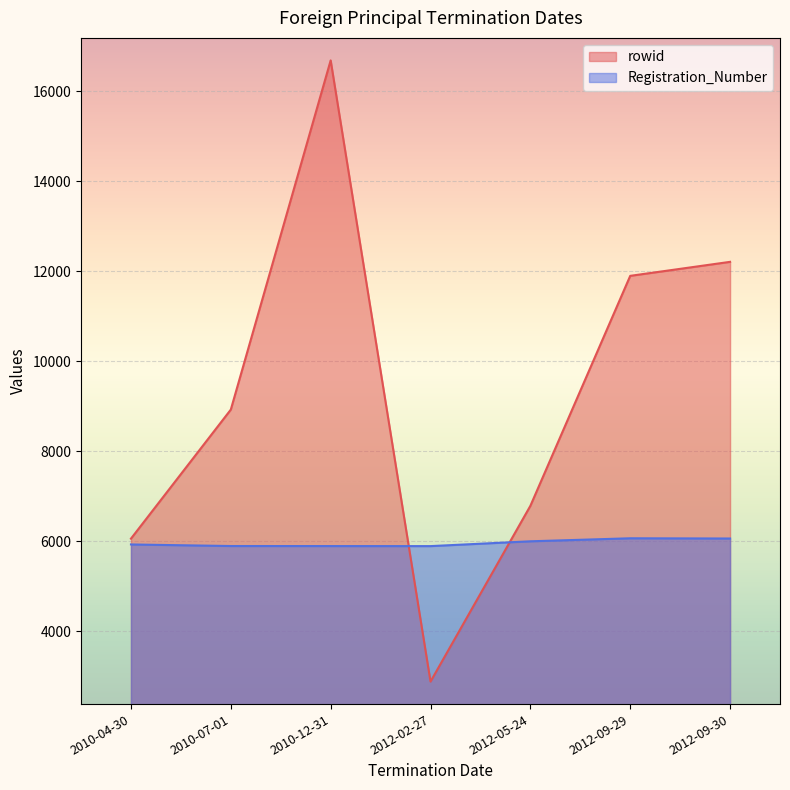

What are all the series names shown in the legend?

rowid, Registration_Number